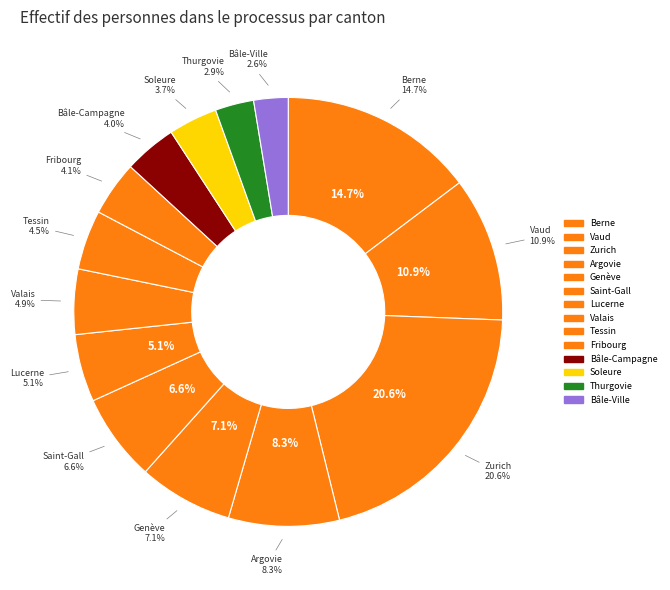

Which category has the smallest portion of the pie?

Bâle-Ville